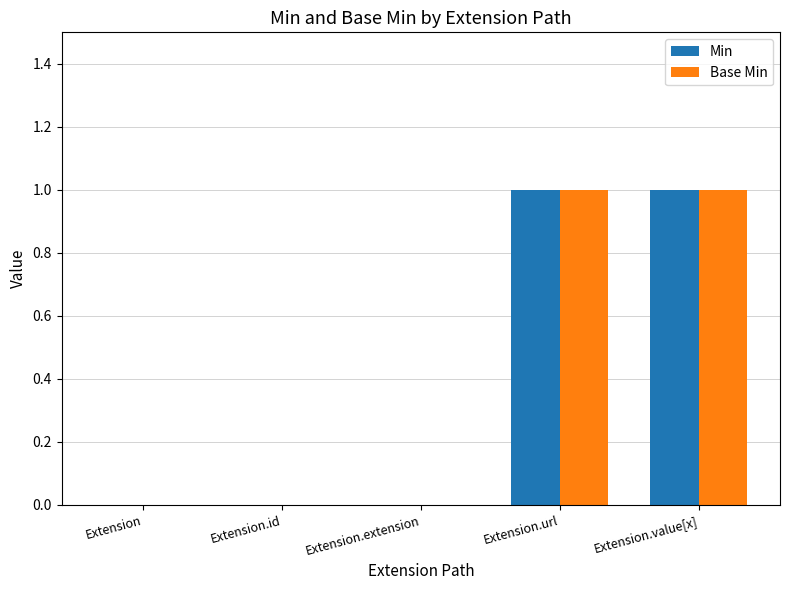

How many Min values are between 0 and 1?

5